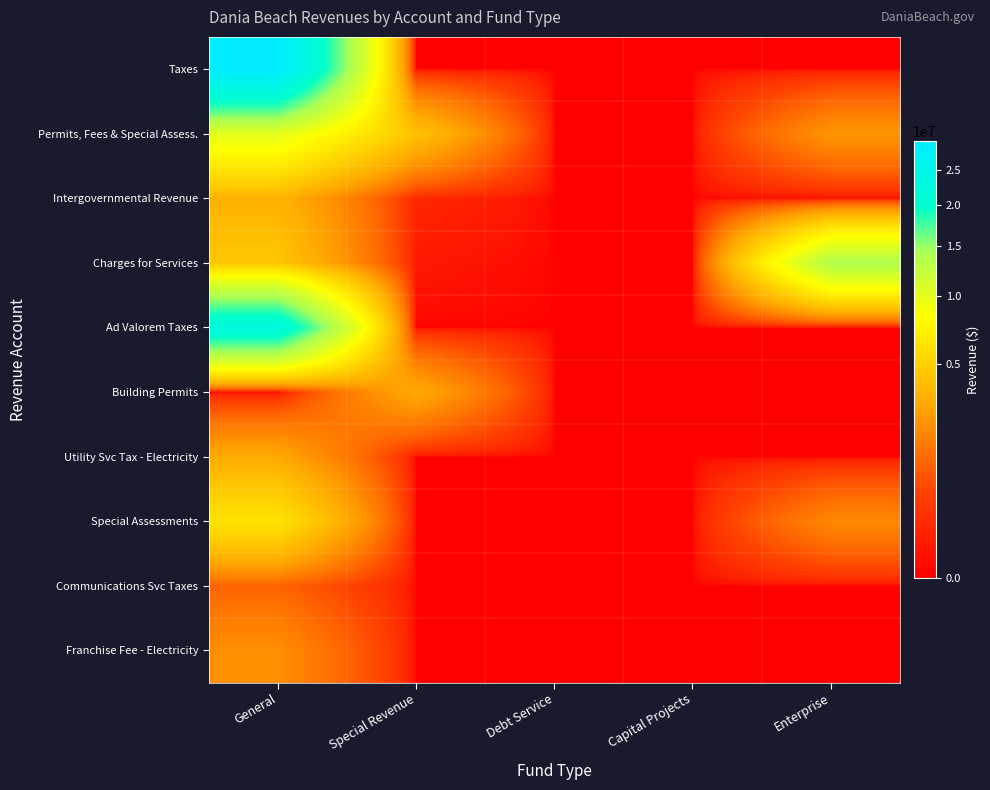

Reading left to right, extract all data points from this chart.

Taxes: General=29683430	Special Revenue=0	Debt Service=0	Capital Projects=0	Enterprise=0
Permits, Fees & Special Assess.: General=9962336	Special Revenue=4213182	Debt Service=0	Capital Projects=0	Enterprise=2358956
Intergovernmental Revenue: General=3453960	Special Revenue=135492	Debt Service=0	Capital Projects=0	Enterprise=0
Charges for Services: General=4393137	Special Revenue=36170	Debt Service=0	Capital Projects=0	Enterprise=13808538
Ad Valorem Taxes: General=23028779	Special Revenue=0	Debt Service=0	Capital Projects=0	Enterprise=0
Building Permits: General=0	Special Revenue=3105518	Debt Service=0	Capital Projects=0	Enterprise=0
Utility Svc Tax - Electricity: General=2990336	Special Revenue=0	Debt Service=0	Capital Projects=0	Enterprise=0
Special Assessments: General=6249500	Special Revenue=0	Debt Service=0	Capital Projects=0	Enterprise=1968080
Communications Svc Taxes: General=1055424	Special Revenue=0	Debt Service=0	Capital Projects=0	Enterprise=0
Franchise Fee - Electricity: General=2123497	Special Revenue=0	Debt Service=0	Capital Projects=0	Enterprise=0